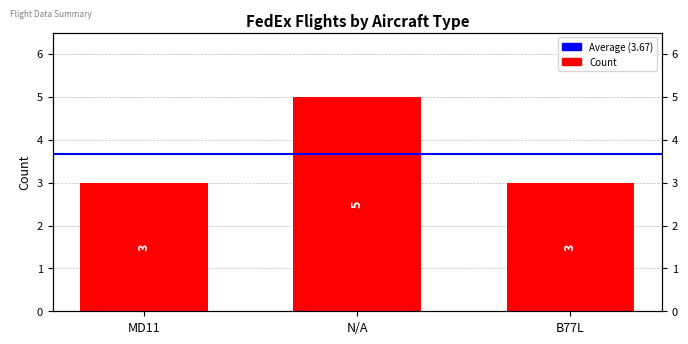

Which category has the lowest value across all series?

MD11